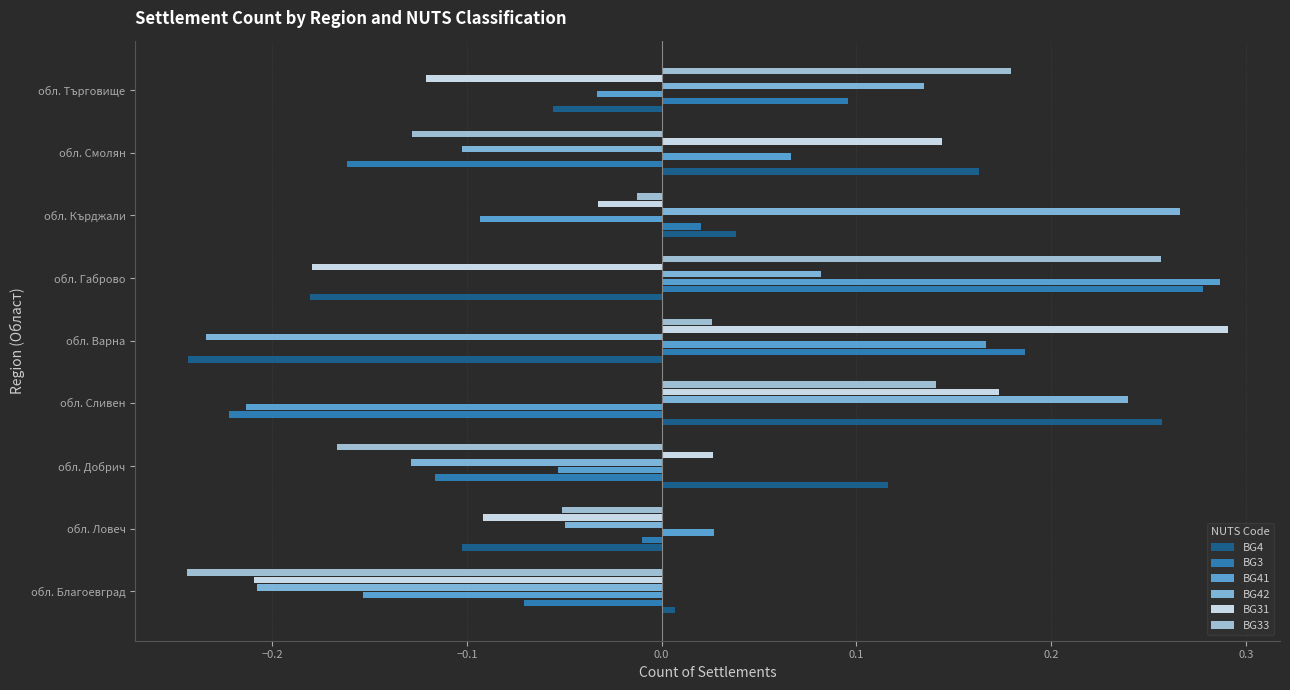

How many values in BG42 are below zero?

5